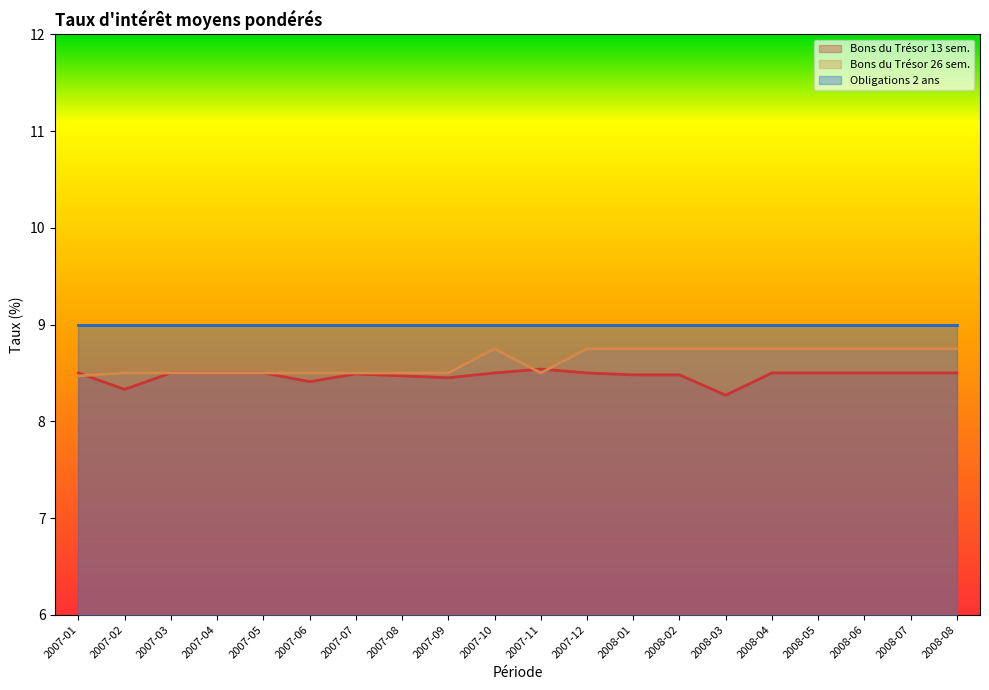

What is the value of the Bons du Trésor 13 sem. point at the 9th from the left?

8.4